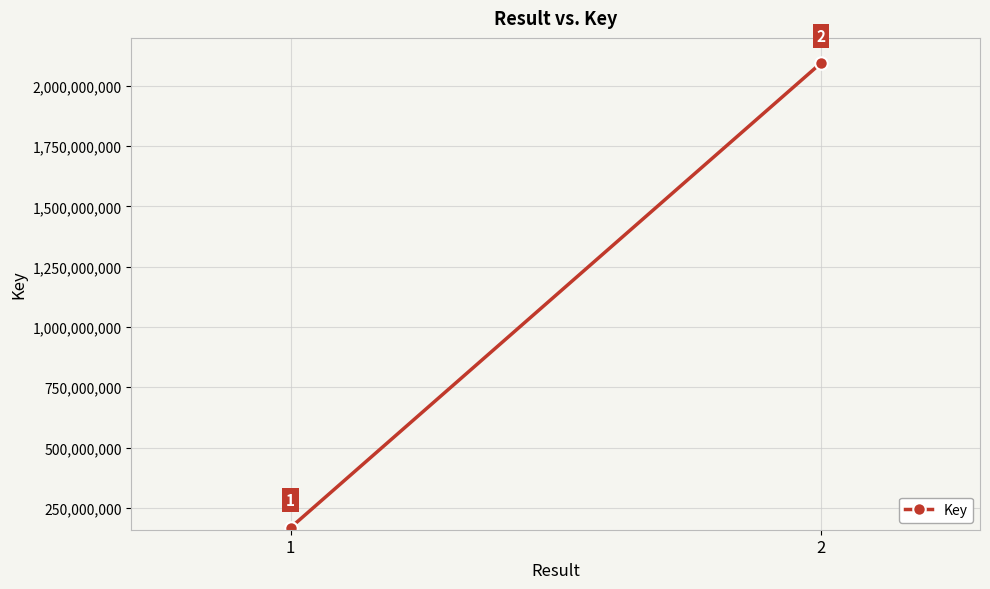

How many categories are shown in the chart?

2